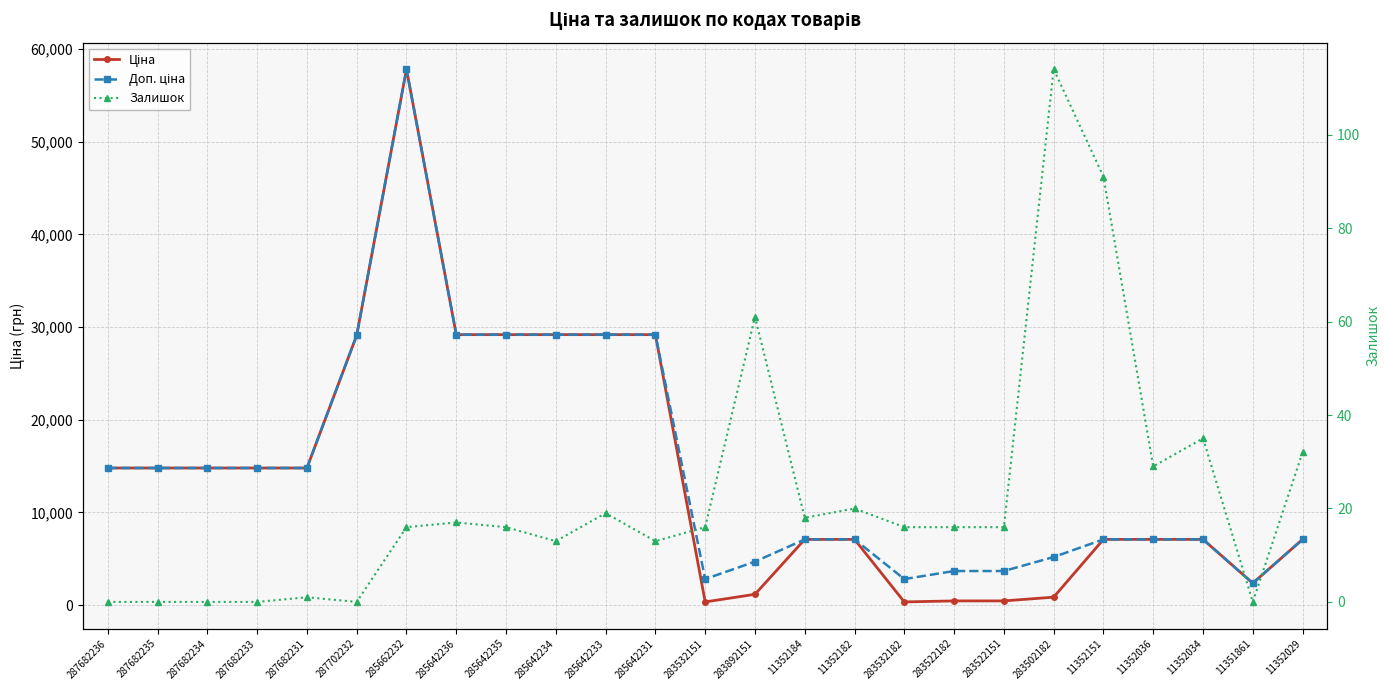

Is it true that Ціна equals 2372.4 at 11351861?

True